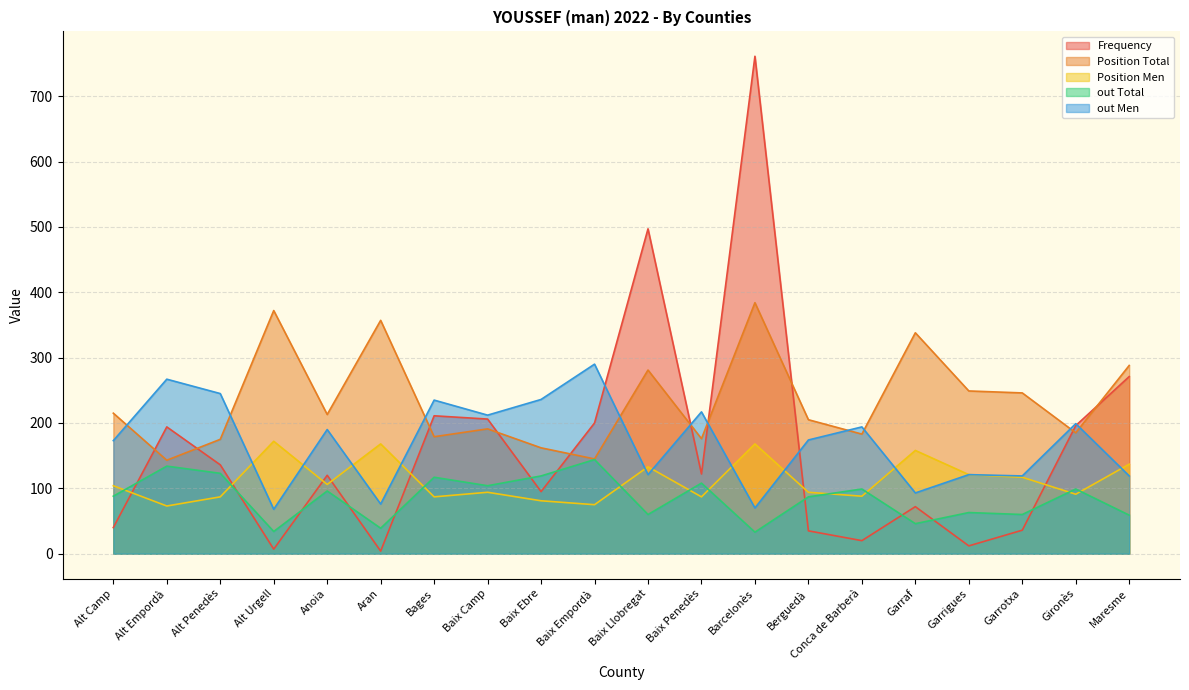

Which series has the largest total across all categories?

Position Total